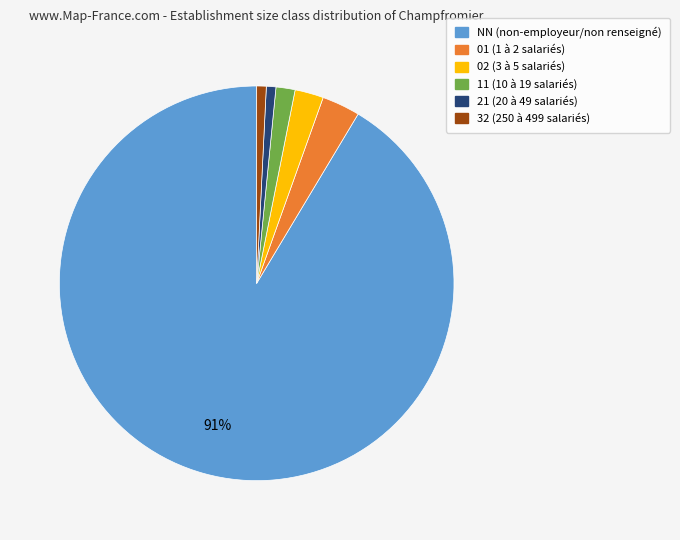

To the nearest percent, what is the combined percentage of 21 and 32?

2%